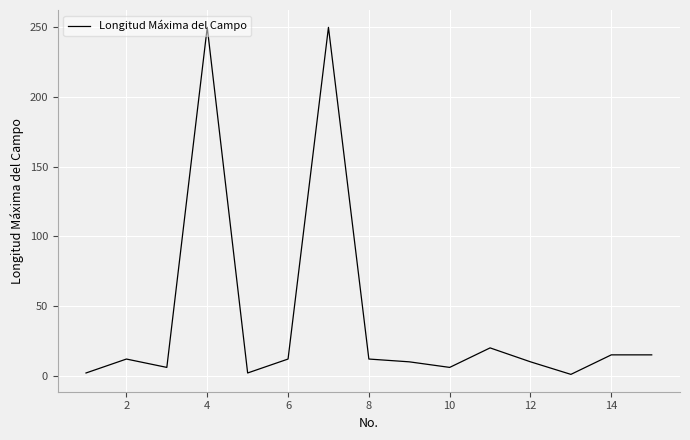

What is the maximum value shown in the chart?

250